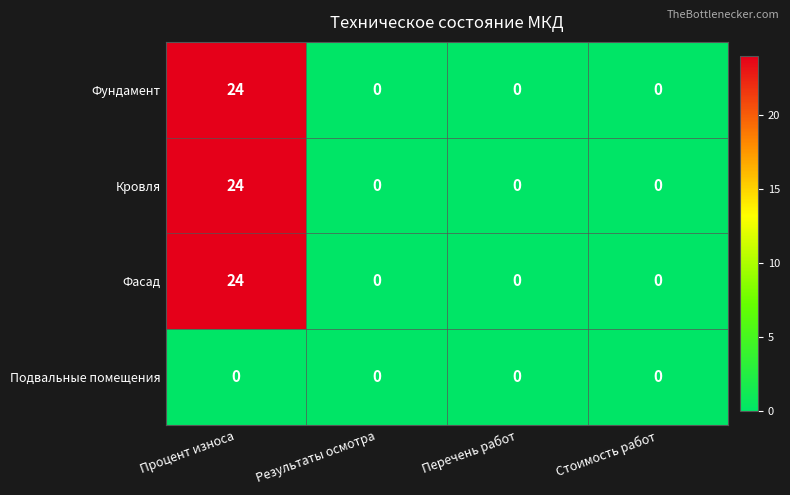

What is the difference between the maximum and minimum values in the Фундамент series?

24